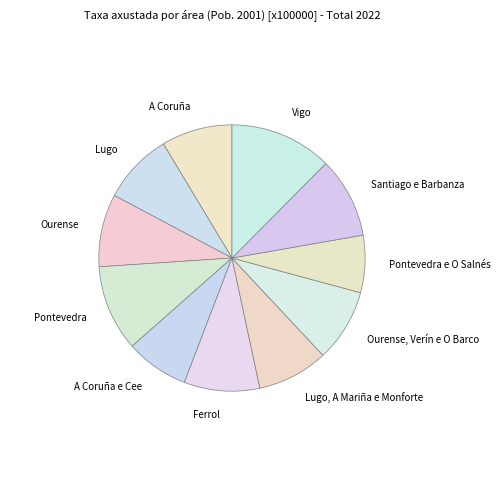

Is the sum of Ourense and Lugo greater than half?

No